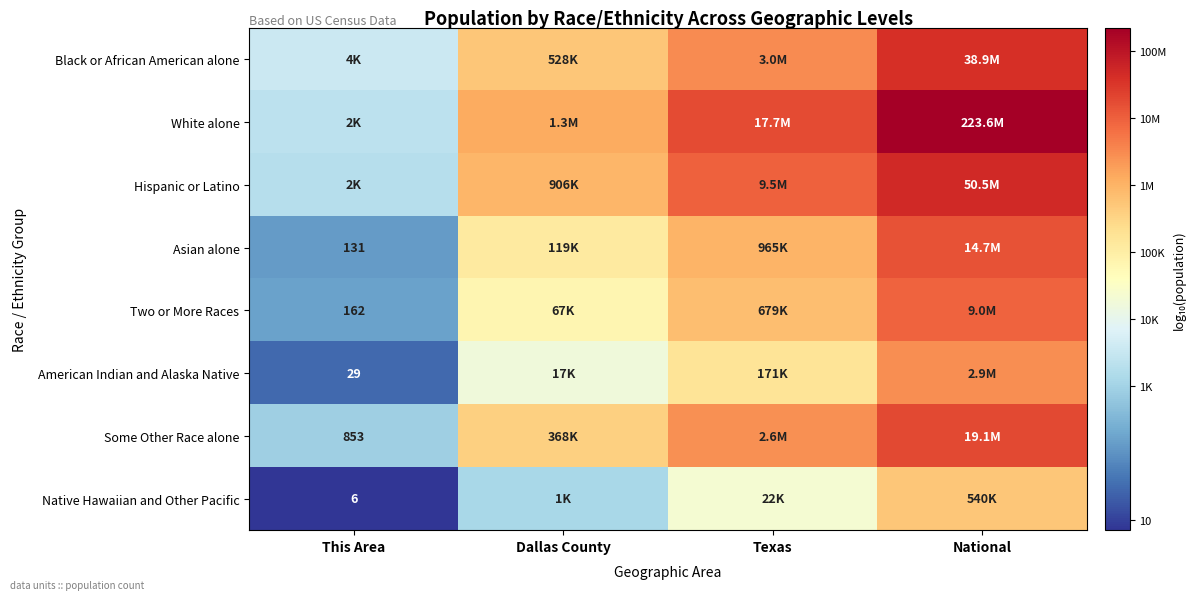

List the labels in order of Native Hawaiian and Other Pacific value, largest first.

National, Texas, Dallas County, This Area